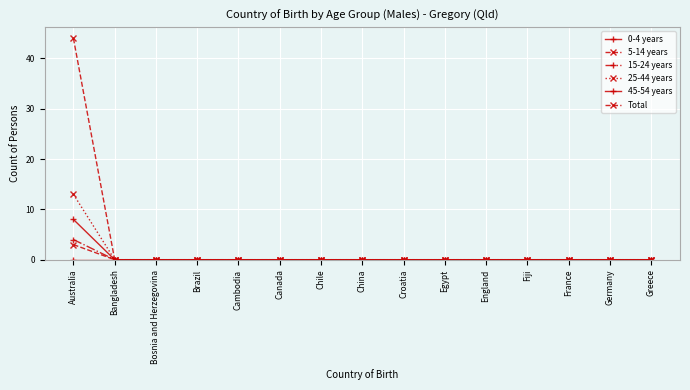

Does the chart have visible grid lines?

Yes